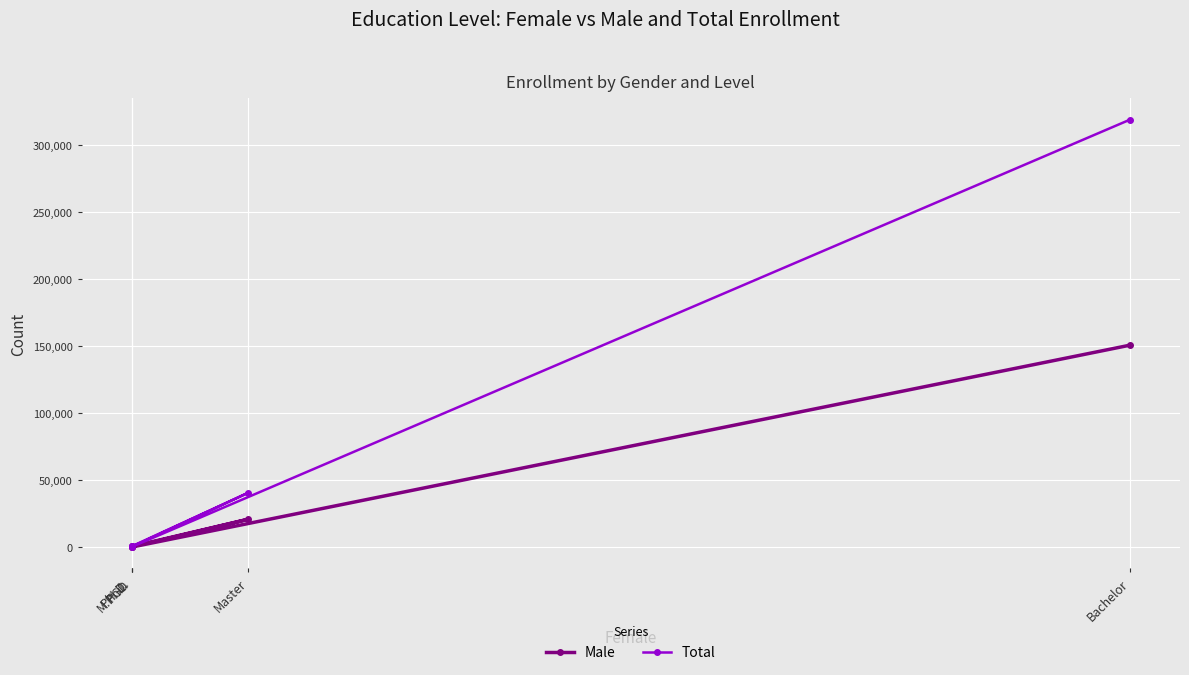

Which series has the largest total across all categories?

Total